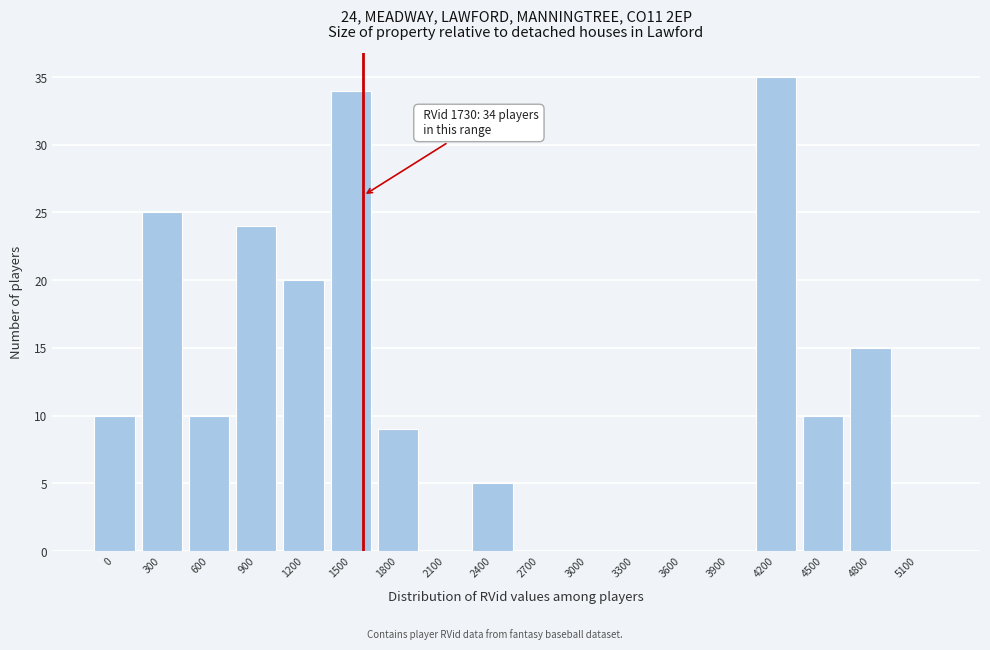

Reading left to right, list all the values displayed in this chart.

0=10	300=25	600=10	900=24	1200=20	1500=34	1800=9	2100=0	2400=5	2700=0	3000=0	3300=0	3600=0	3900=0	4200=35	4500=10	4800=15	5100=0